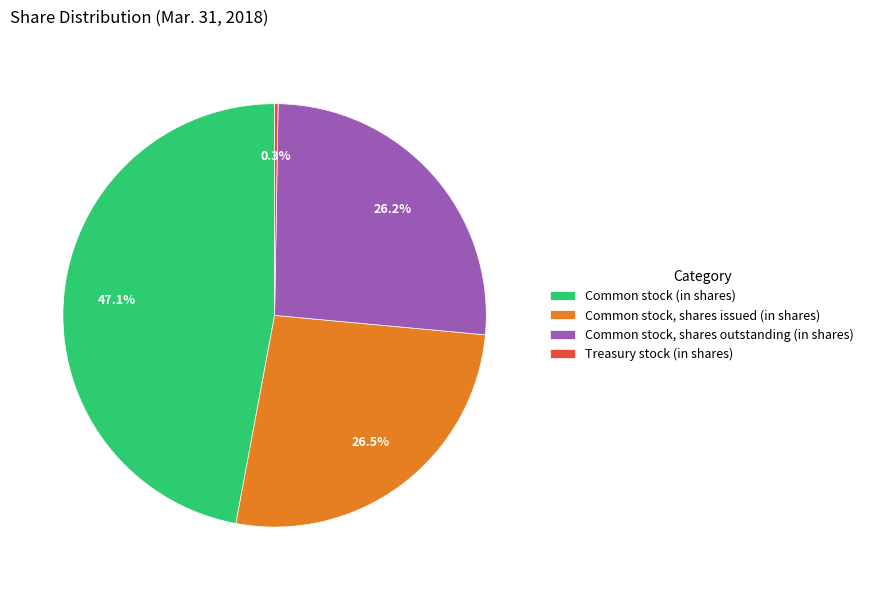

Which category has the biggest portion of the pie?

Common stock (in shares)